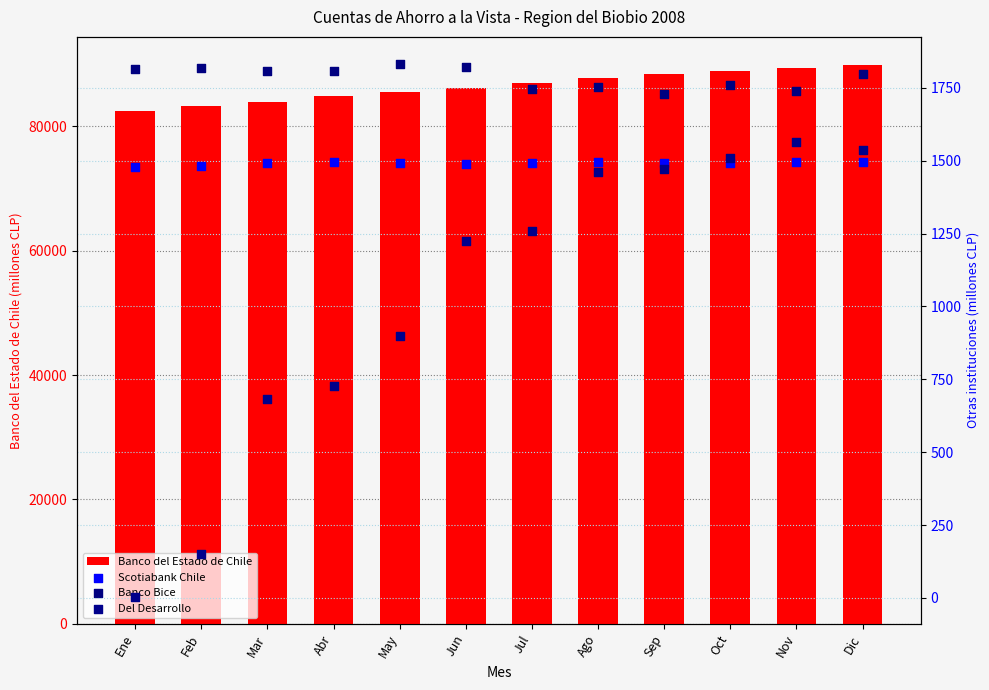

What is the total value across all series at Jul?

91486